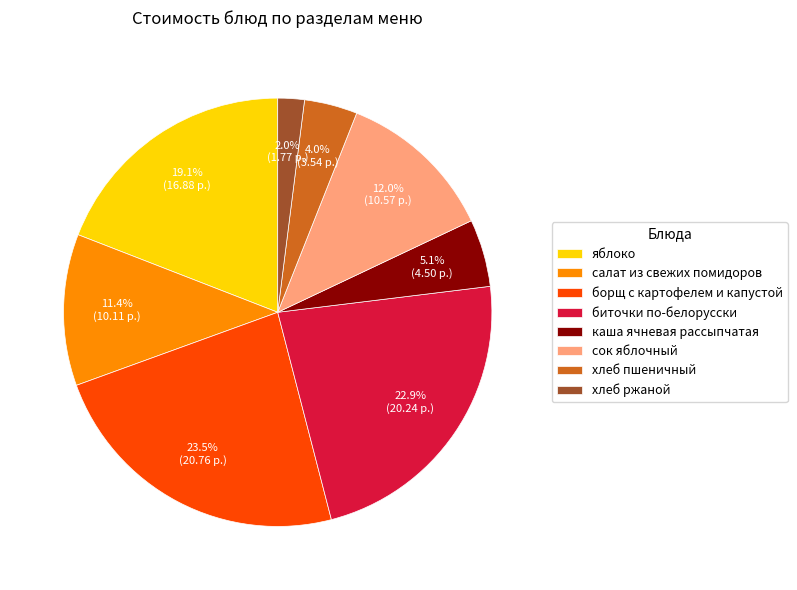

How many slices are in this pie chart?

8